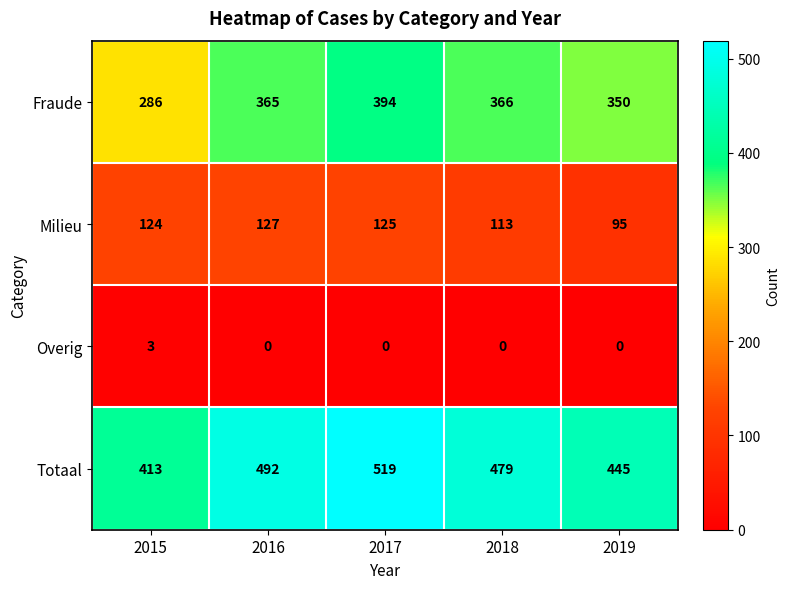

Which category has the highest value in the Fraude series?

2017